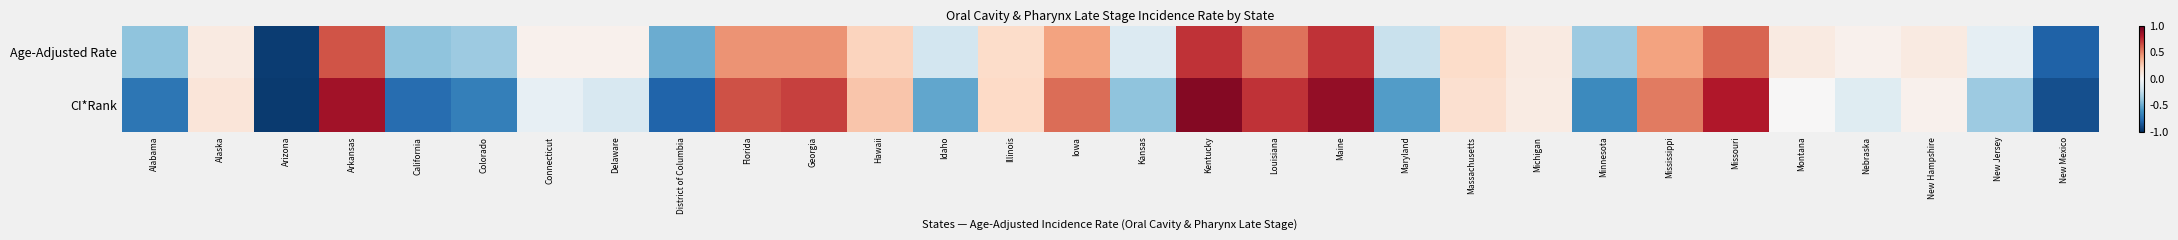

Reading left to right, transcribe all the data shown in this chart.

Age-Adjusted Rate: Alabama=-0.4	Alaska=0.1	Arizona=-0.9	Arkansas=0.6	California=-0.4	Colorado=-0.4	Connecticut=0.0	Delaware=0.0	District of Columbia=-0.5	Florida=0.5	Georgia=0.5	Hawaii=0.2	Idaho=-0.2	Illinois=0.2	Iowa=0.4	Kansas=-0.1	Kentucky=0.7	Louisiana=0.5	Maine=0.7	Maryland=-0.2	Massachusetts=0.2	Michigan=0.1	Minnesota=-0.4	Mississippi=0.4	Missouri=0.6	Montana=0.1	Nebraska=0.0	New Hampshire=0.1	New Jersey=-0.1	New Mexico=-0.8
CI*Rank: Alabama=-0.7	Alaska=0.1	Arizona=-1.0	Arkansas=0.8	California=-0.8	Colorado=-0.7	Connecticut=-0.1	Delaware=-0.2	District of Columbia=-0.8	Florida=0.6	Georgia=0.7	Hawaii=0.3	Idaho=-0.5	Illinois=0.2	Iowa=0.6	Kansas=-0.4	Kentucky=0.9	Louisiana=0.7	Maine=0.9	Maryland=-0.6	Massachusetts=0.2	Michigan=0.1	Minnesota=-0.6	Mississippi=0.5	Missouri=0.8	Montana=0.0	Nebraska=-0.1	New Hampshire=0.0	New Jersey=-0.4	New Mexico=-0.9